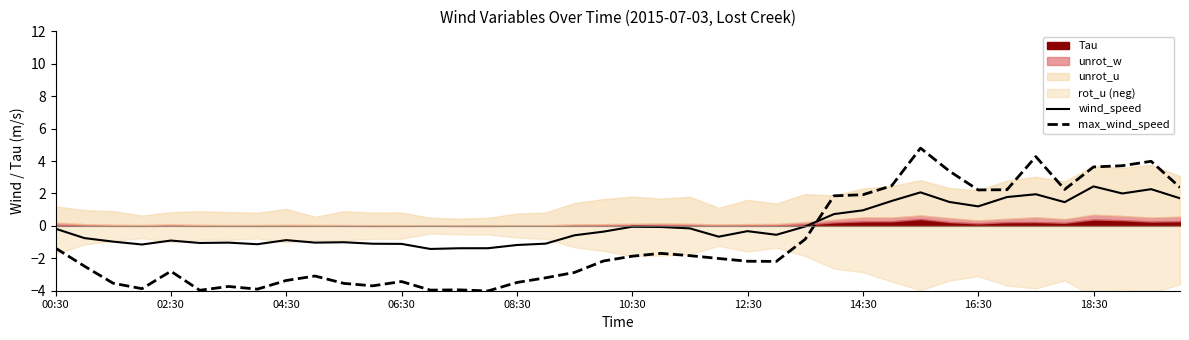

True or false: wind_speed and max_wind_speed cross at least once.

True